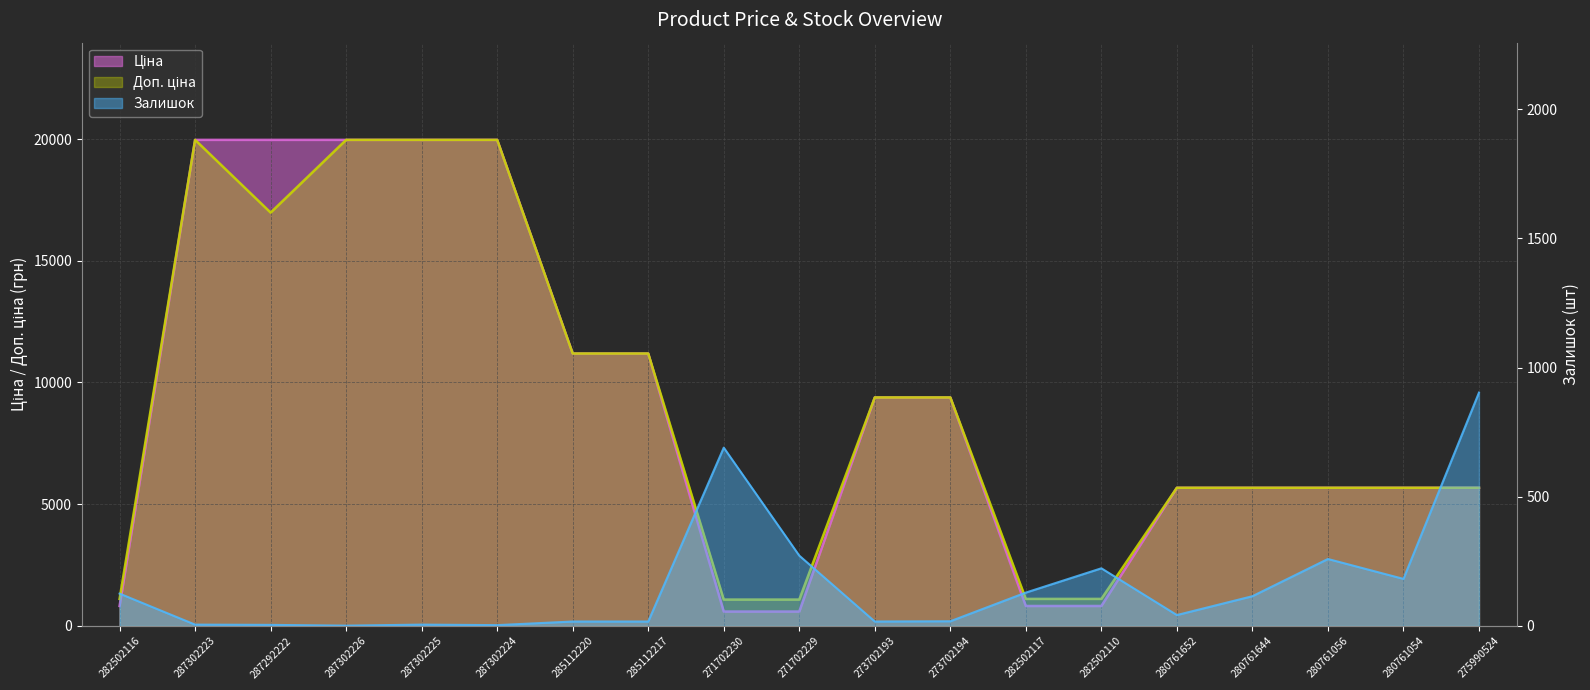

Where is the first local maximum for Доп. ціна?

287302223